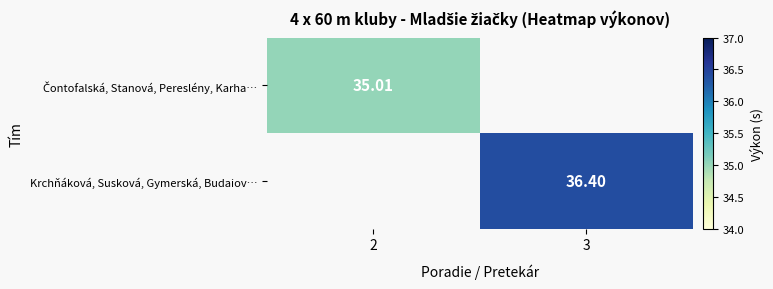

How many categories are shown in the chart?

2